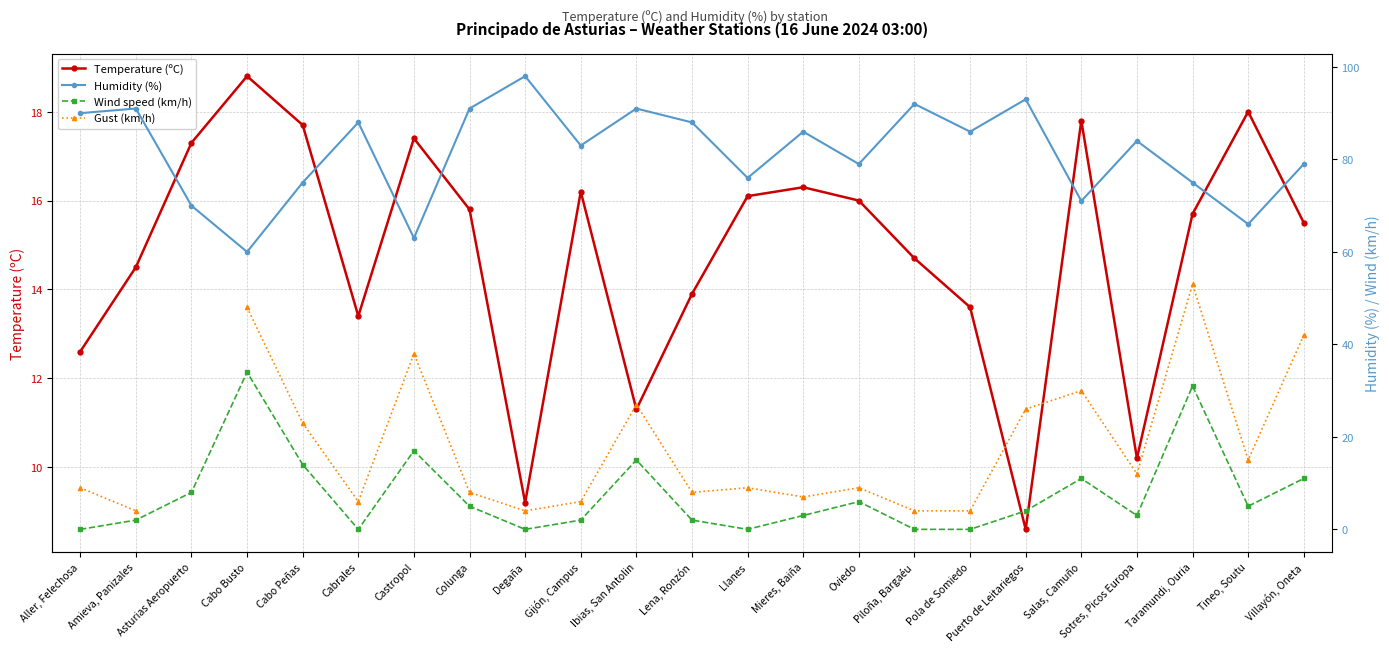

What is the label of the 10th point from the left?

Gijón, Campus